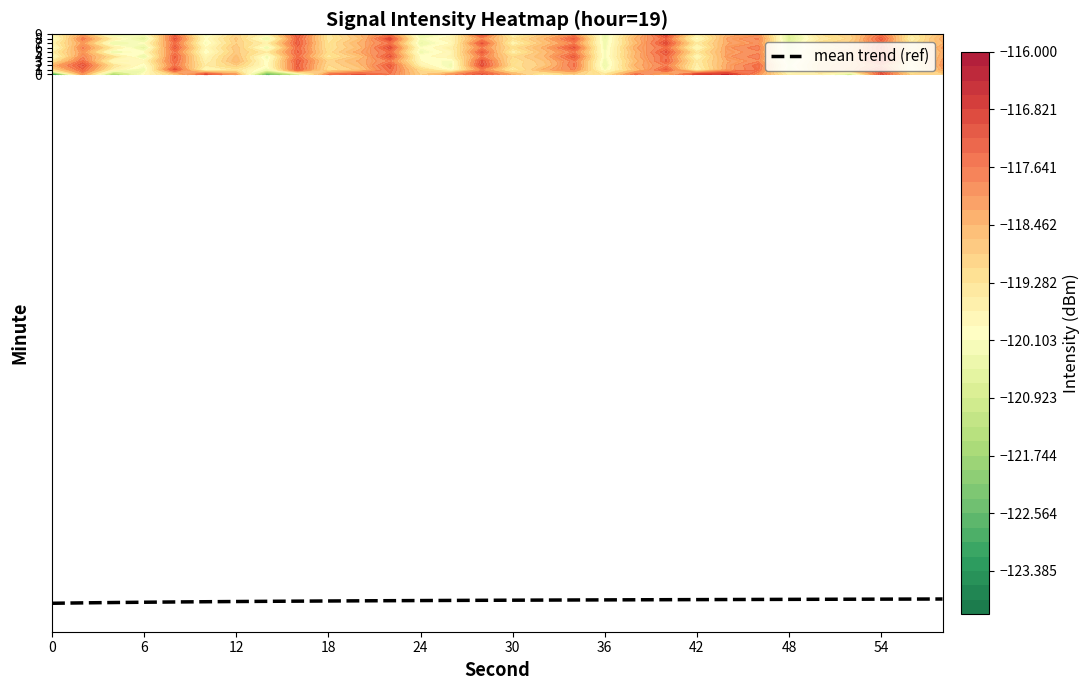

What is the maximum value for mean trend (ref)?

-117.9